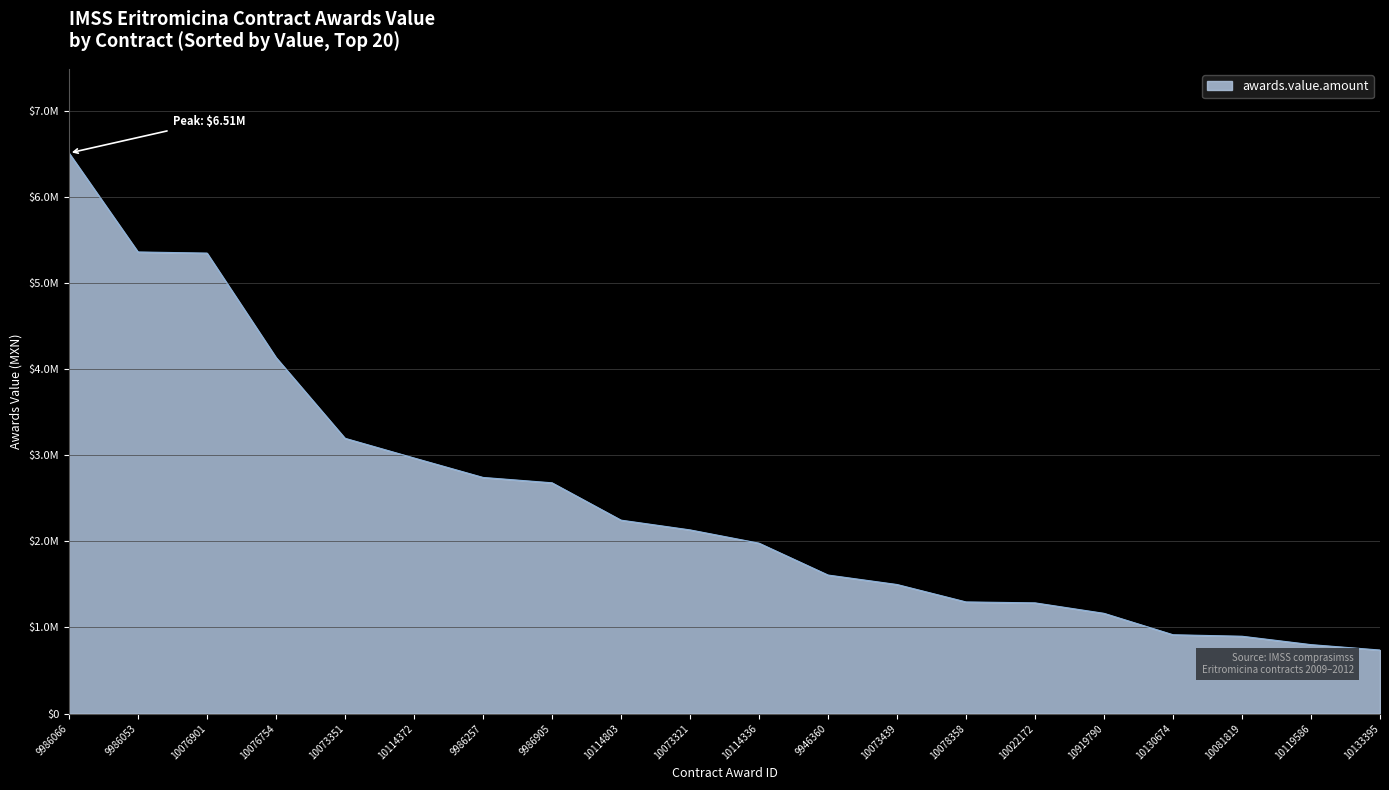

Is this an area chart (filled region under the line)?

Yes